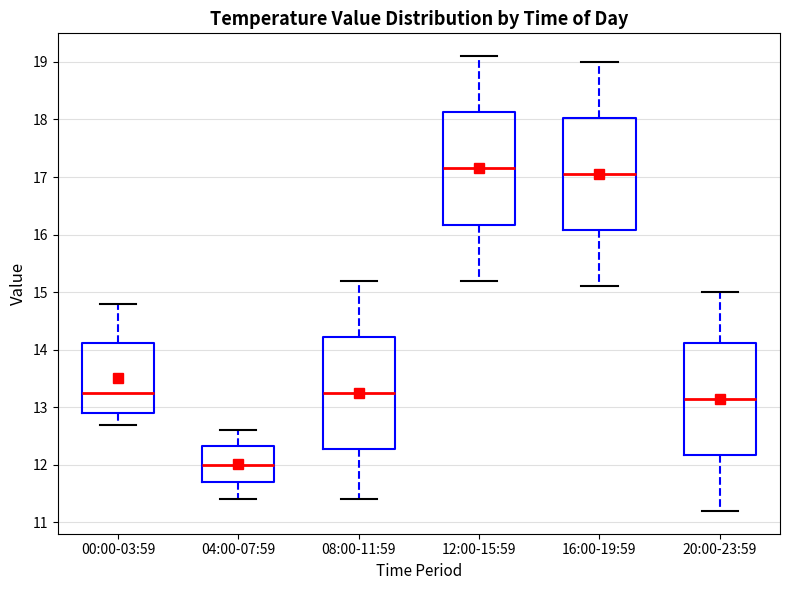

Which box's median line is the lowest?

04:00-07:59